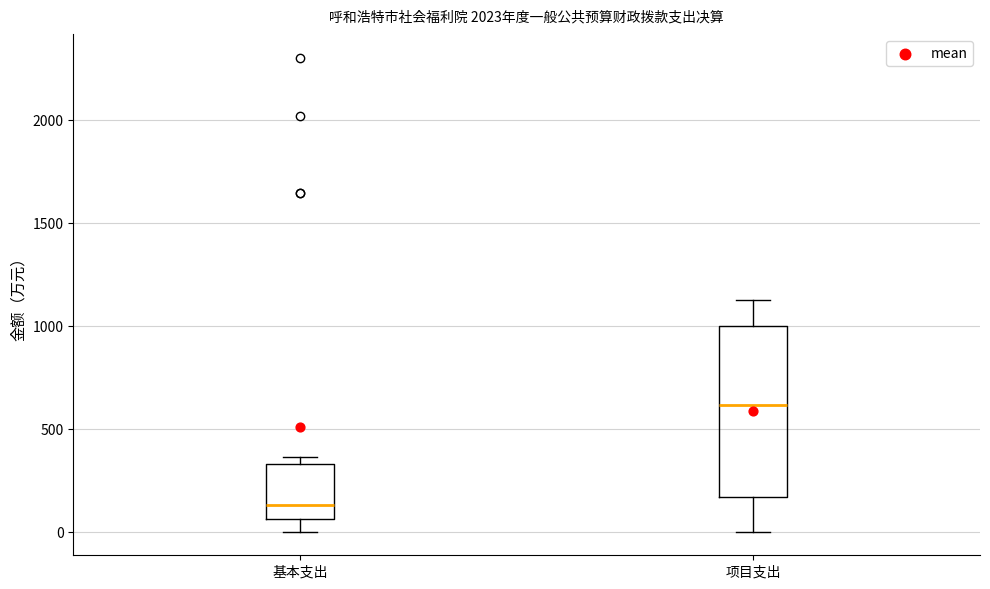

Reading left to right, read every box against the y-axis: the position of its median line, the range the box covers, and the ends of its whiskers. The values are not printed on the chart, so give them approximately, as read against the axis.

基本支出: median 150, box 50 to 350, whiskers 0 to 350 (just above the box's upper edge)
项目支出: median 600, box 150 to 1000, whiskers 0 to 1100